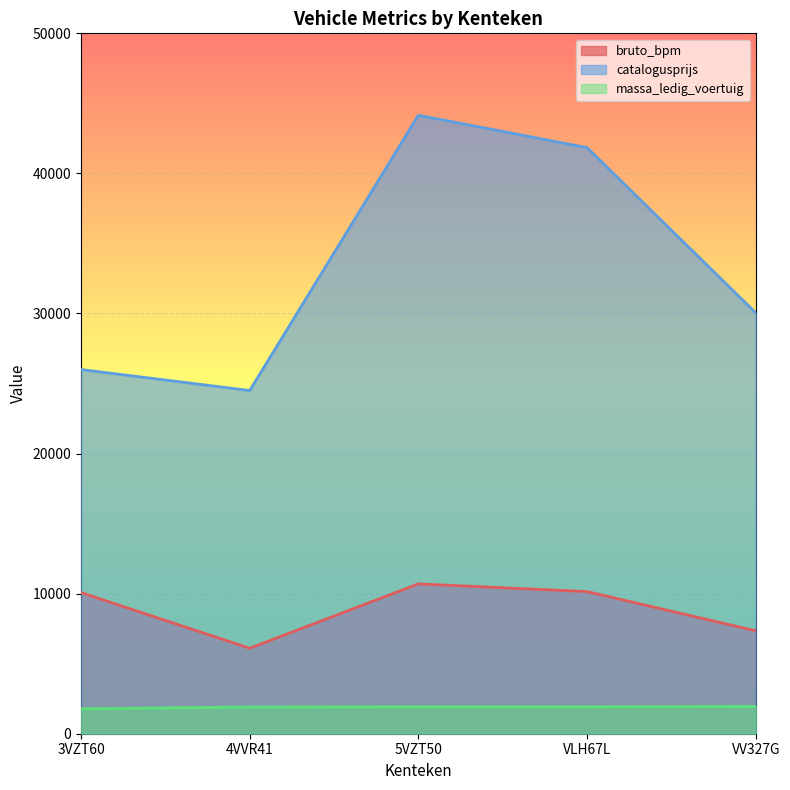

What are all the series names shown in the legend?

bruto_bpm, catalogusprijs, massa_ledig_voertuig